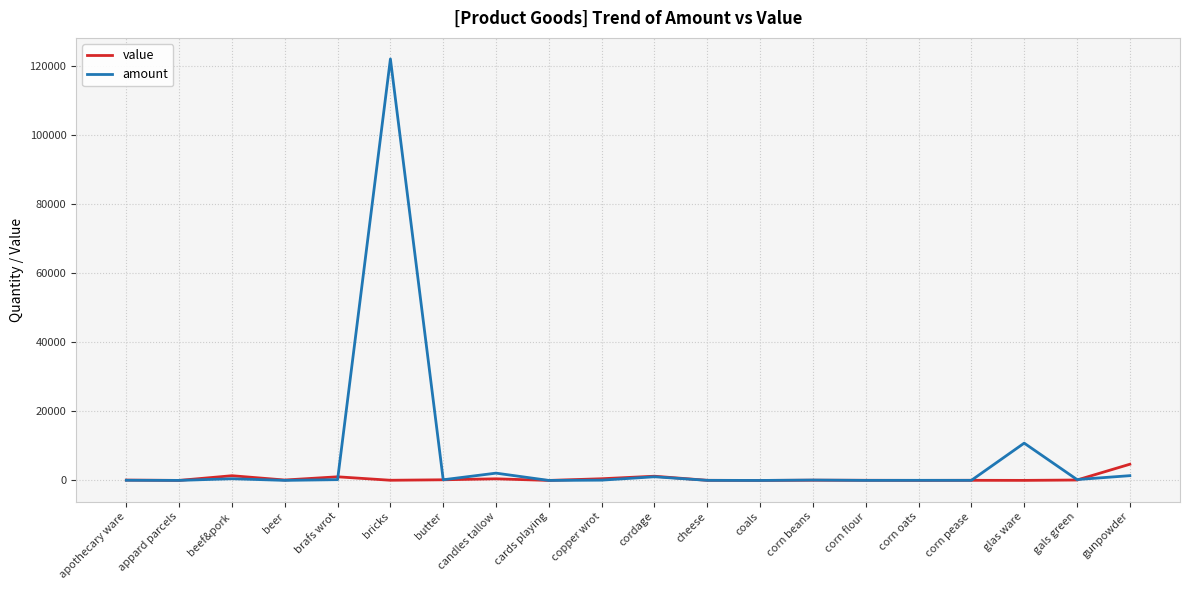

Which series has the largest total across all categories?

amount